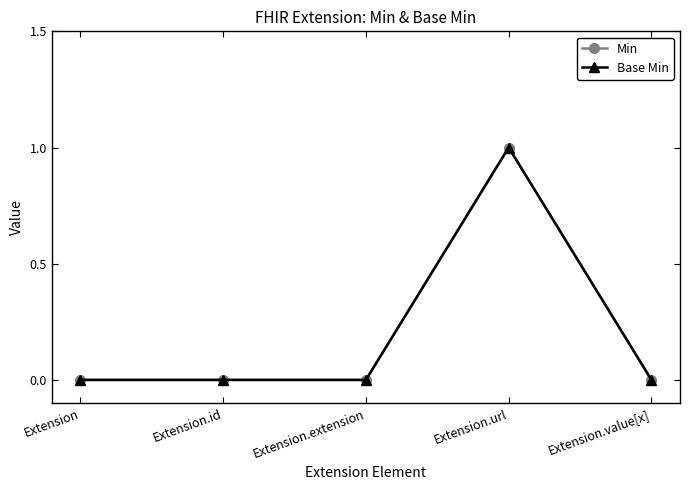

Is this an area chart (filled region under the line)?

No